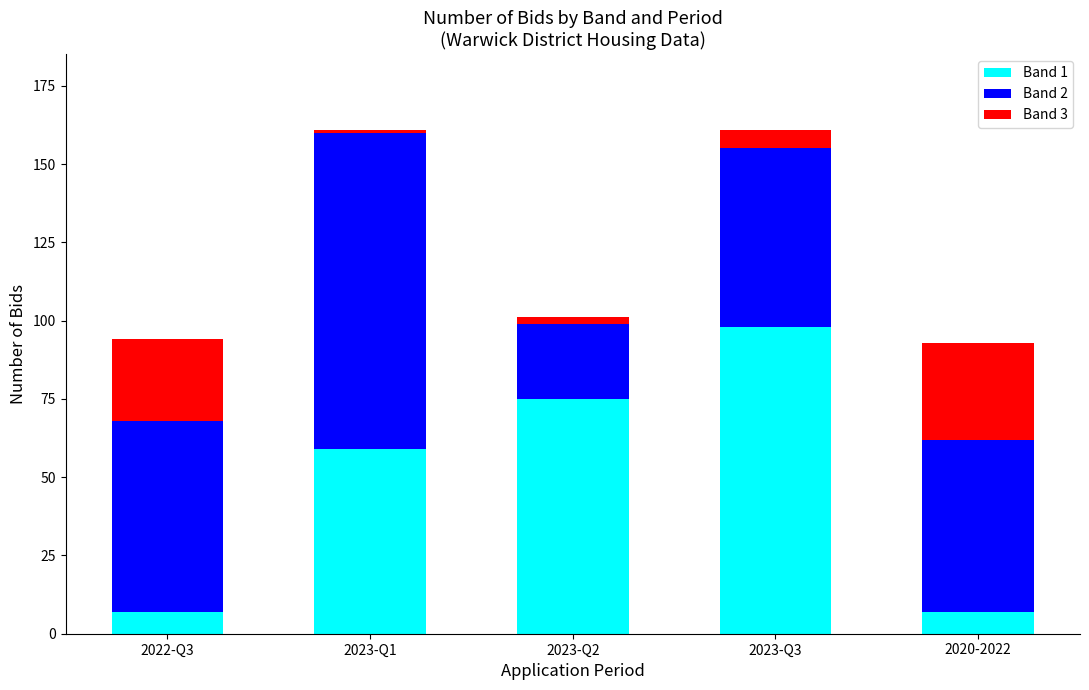

The value of Band 1 at 2023-Q3 is 98. True or false?

True